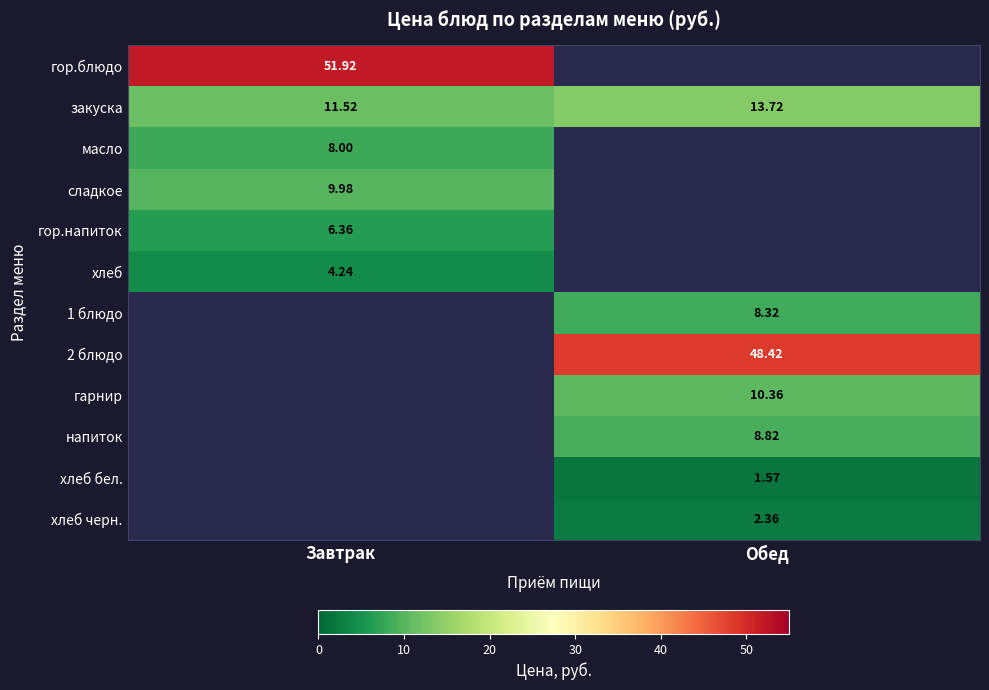

Which category has the highest value in the закуска series?

Обед